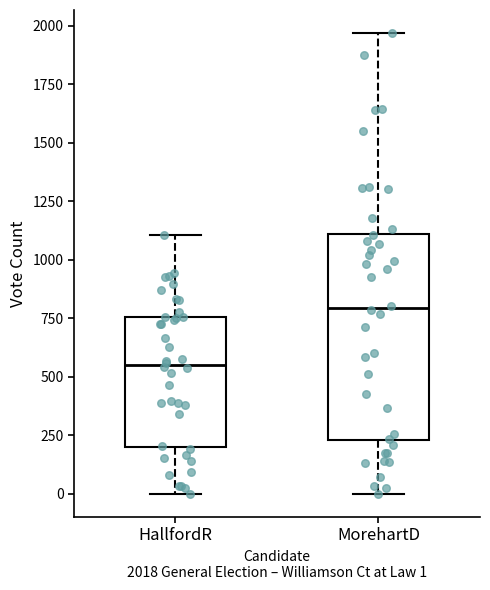

Comparing the boxes themselves (not the whiskers), which one is the tallest?

MorehartD